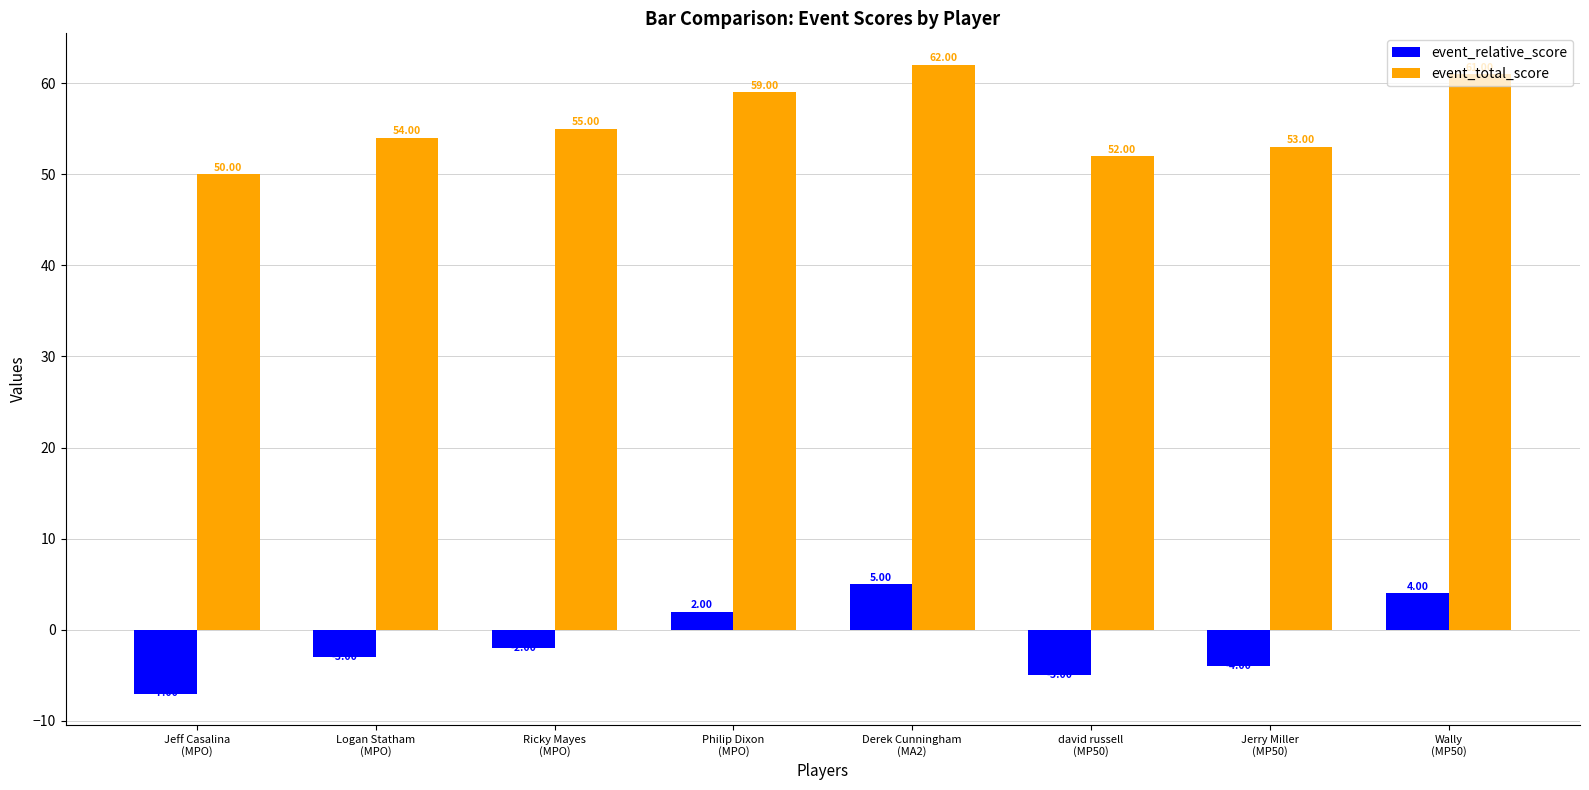

Which series has the largest total across all categories?

event_total_score